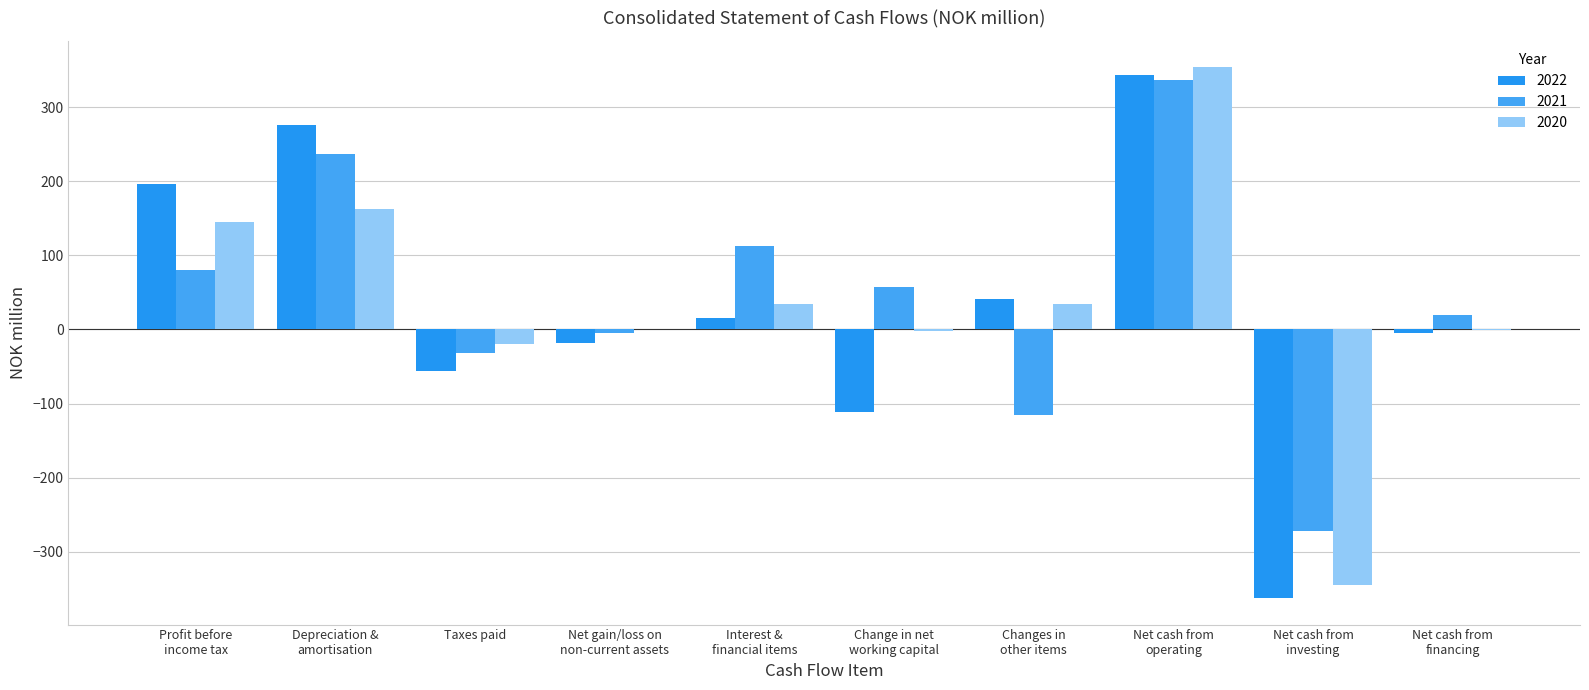

The value of 2020 at Interest &
financial items is 33.9. True or false?

True